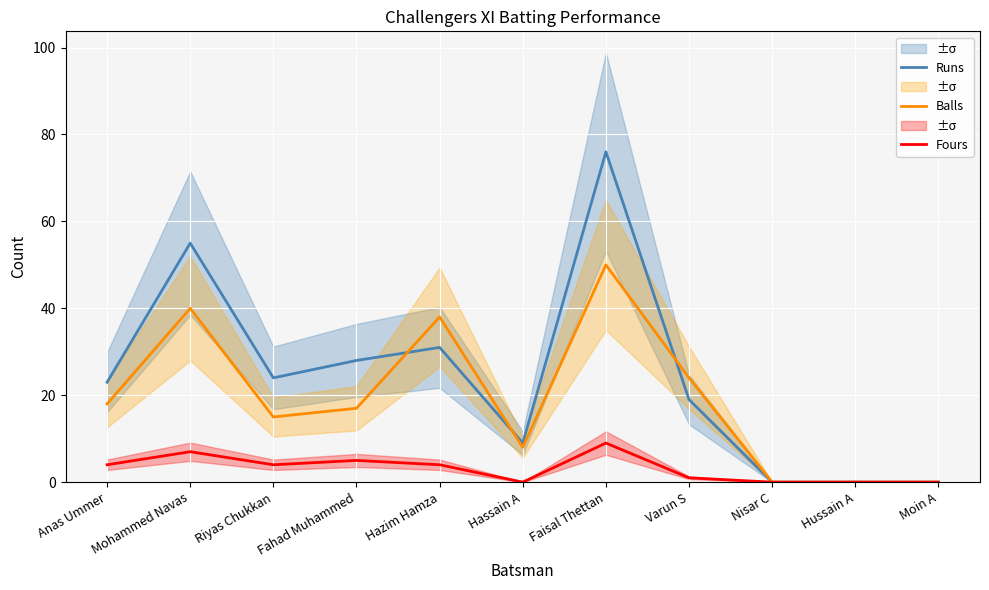

Rank the series at Hassain A from highest to lowest value.

Runs, Balls, Fours